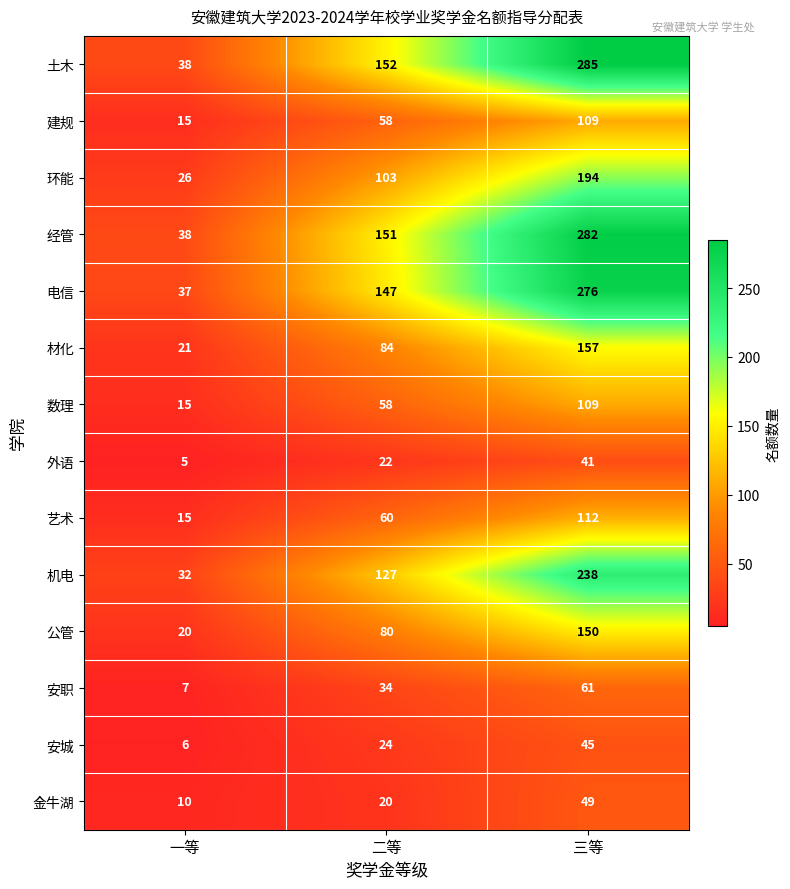

Read the 公管 value at 二等.

80